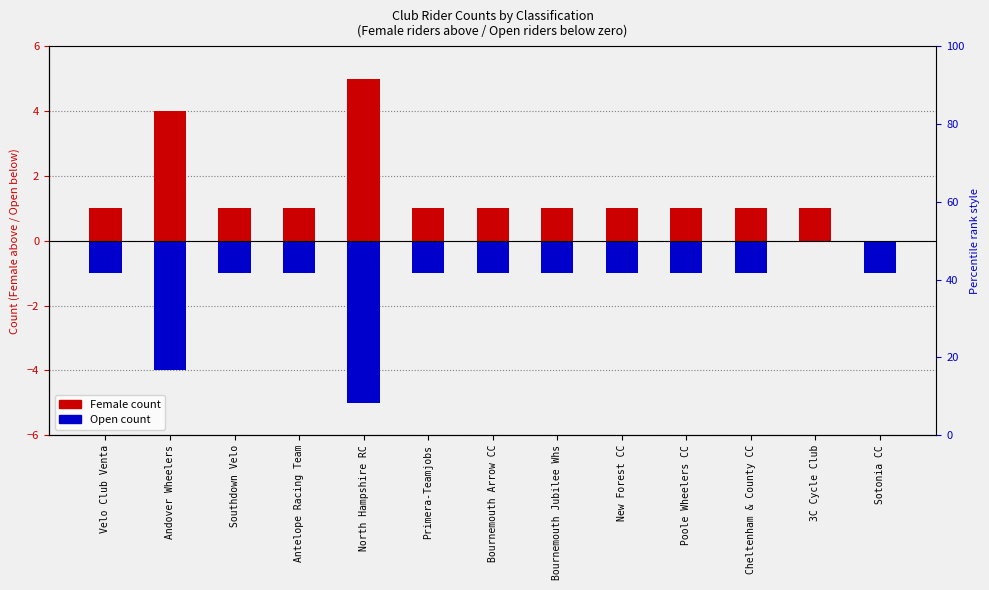

Where is Open nearest to the value -2?

Velo Club Venta